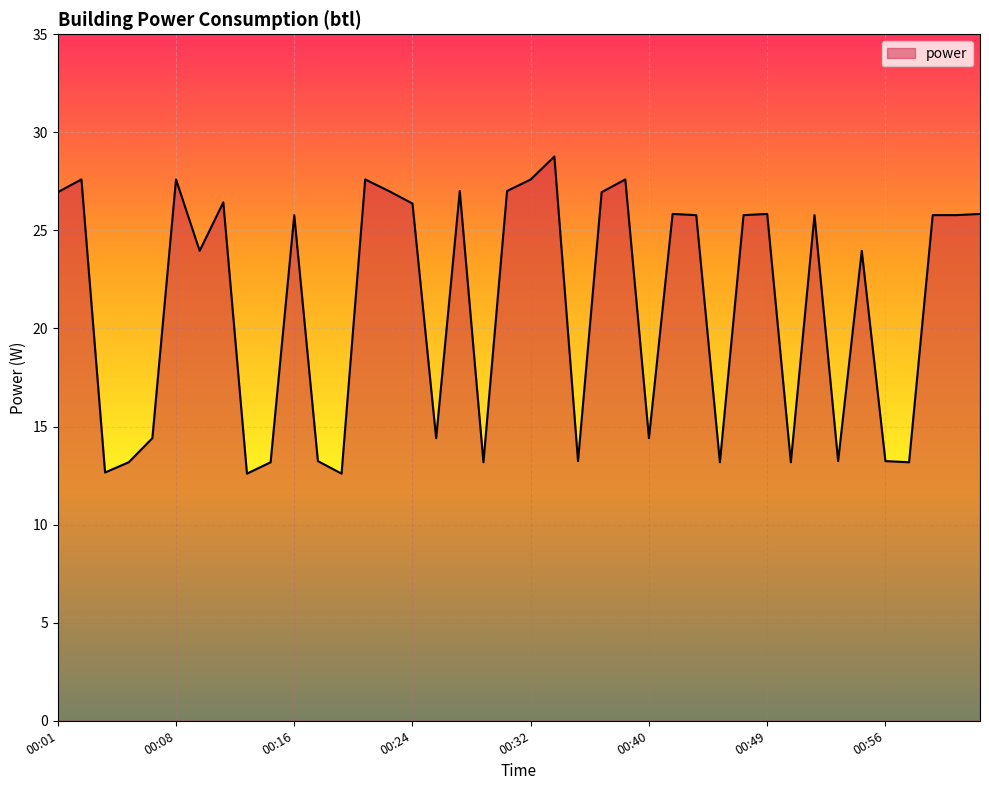

What is the difference between the maximum and minimum values?

16.2